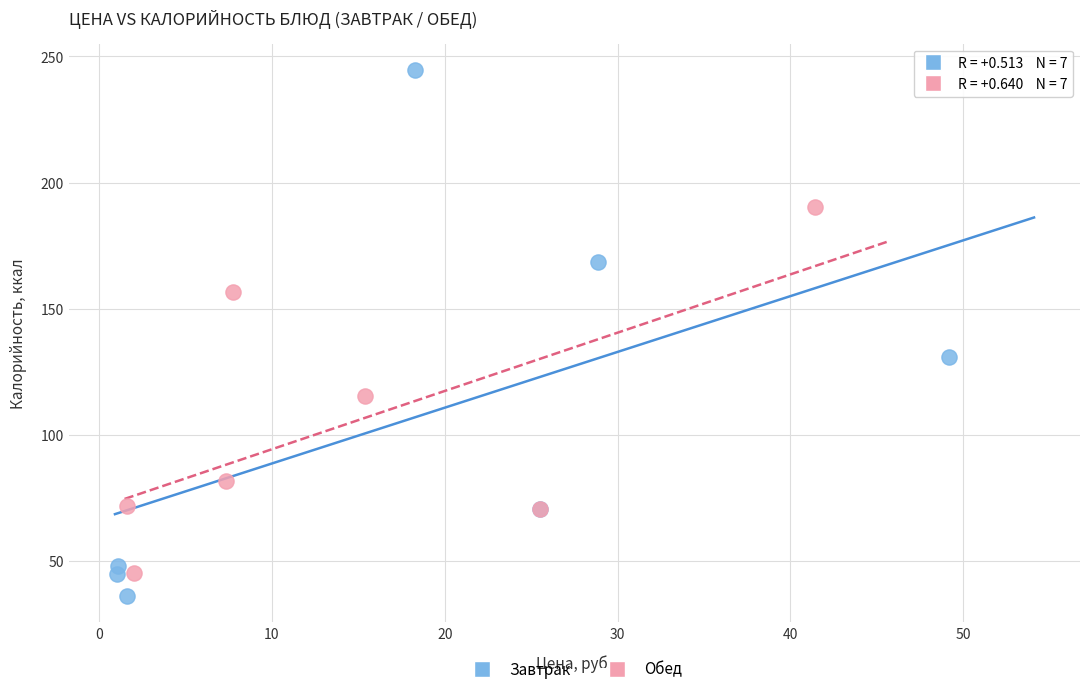

Which series has the widest spread of Y values?

Завтрак